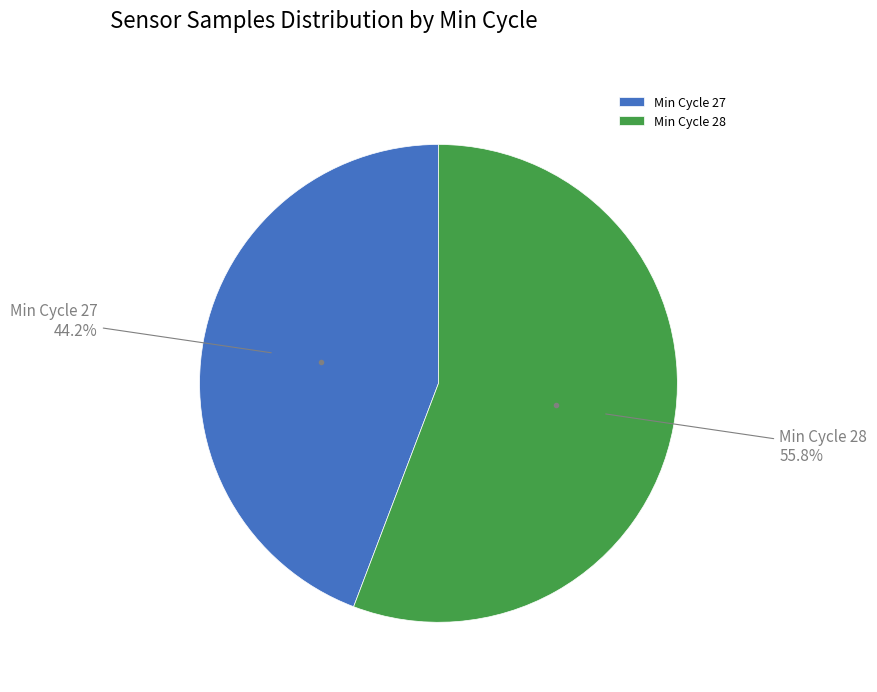

What is the ratio of the value at Min Cycle 27 to the value at Min Cycle 28?

0.8